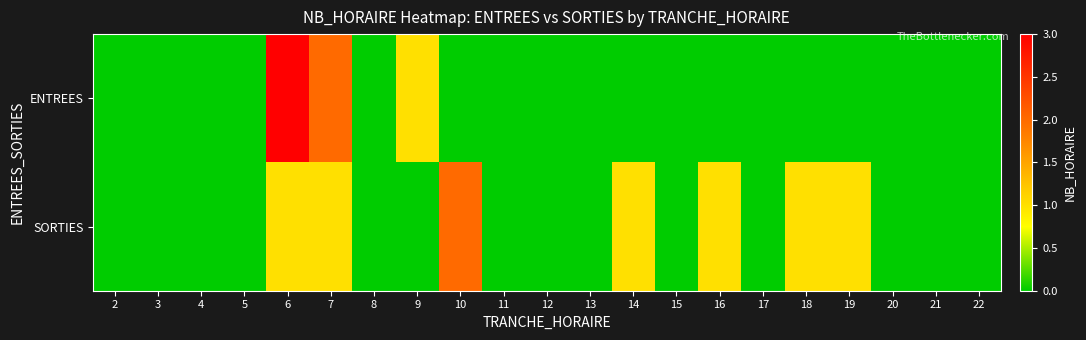

Between 21 and 6, which is larger?

6